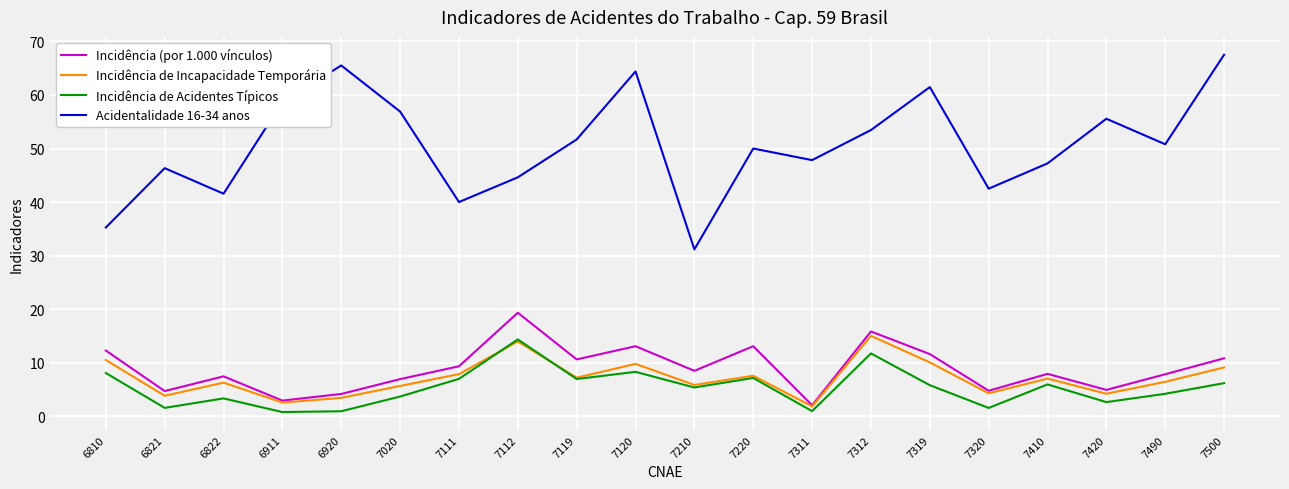

True or false: Incidência (por 1.000 vínculos) and Incidência de Acidentes Típicos intersect in this chart.

False